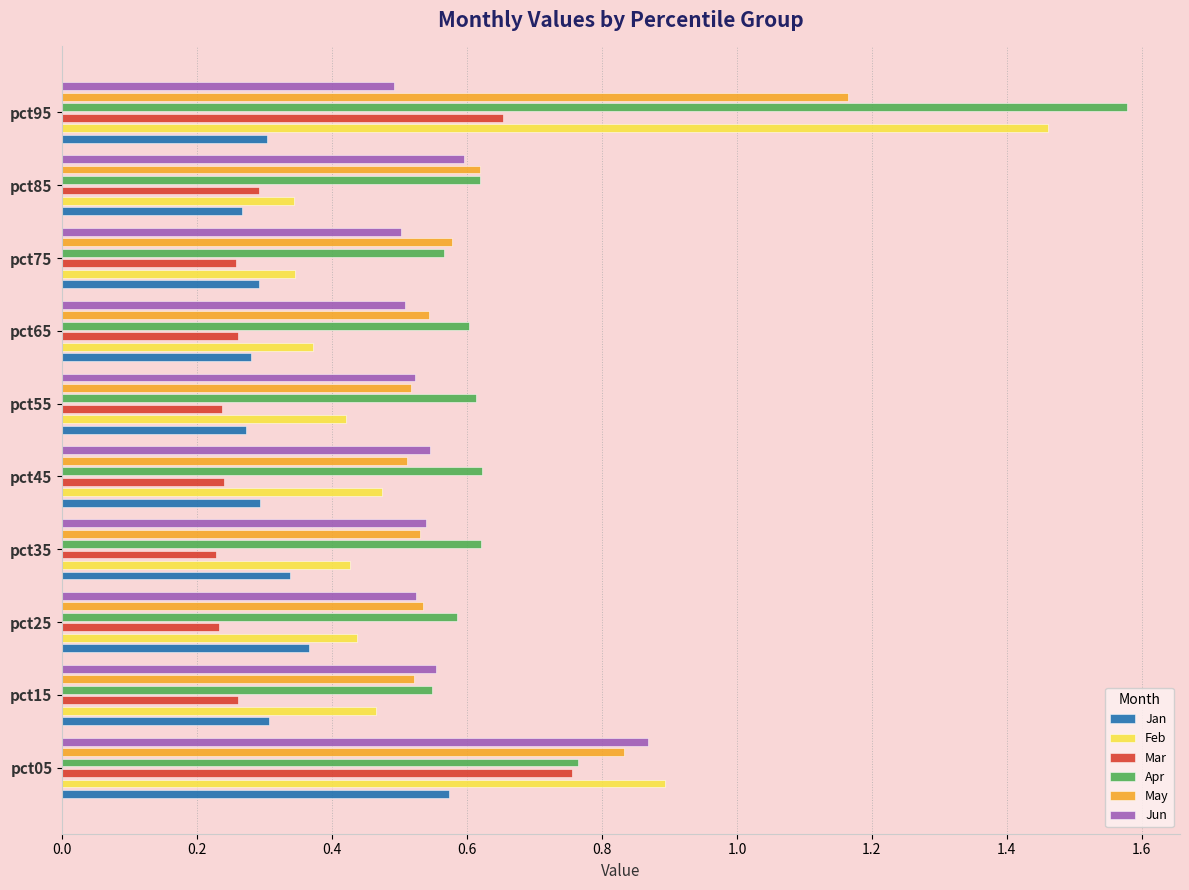

Are the bars horizontal?

Yes